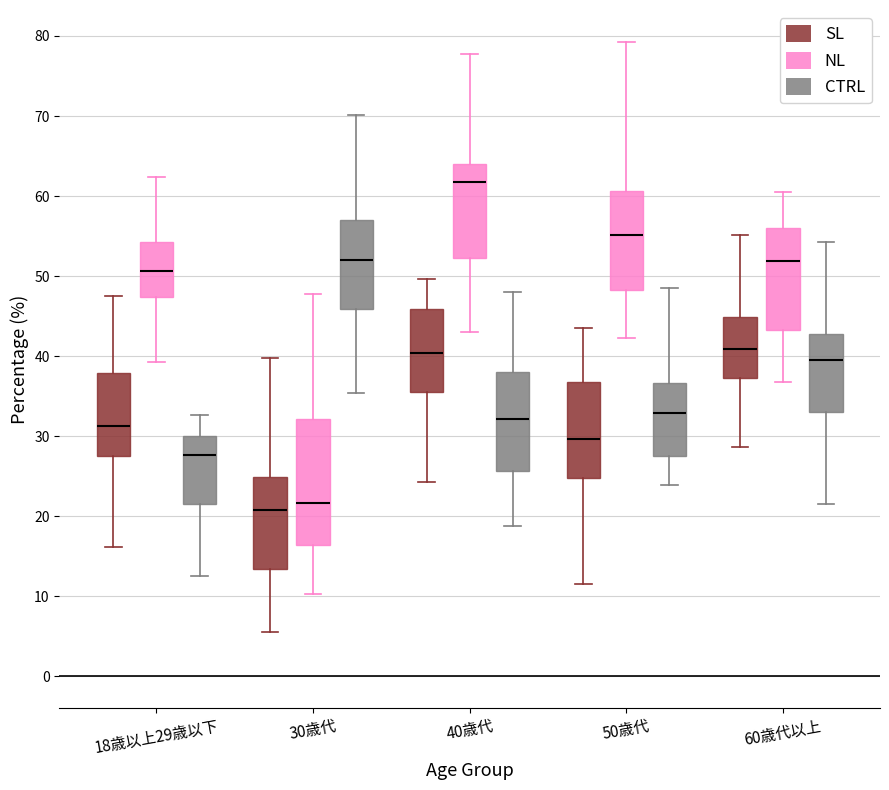

Comparing the boxes themselves (not the whiskers), which one is the tallest?

30歳代 (NL)